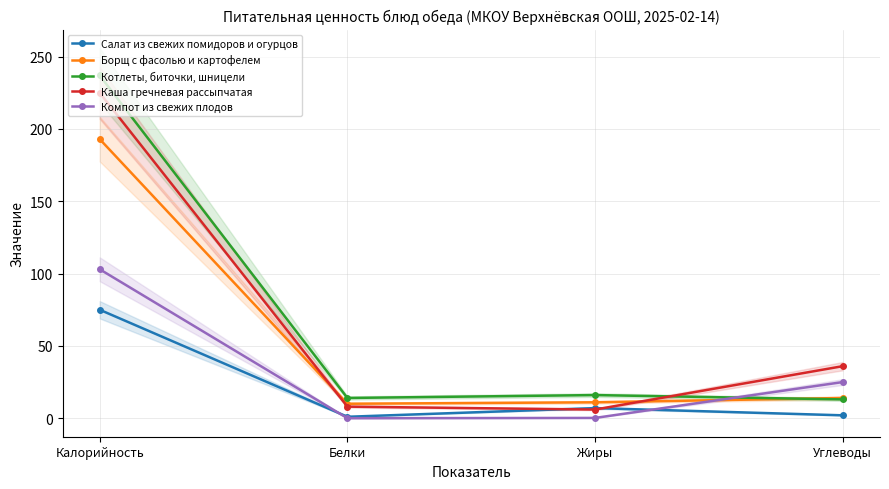

What is the label of the 4th point from the left?

Углеводы